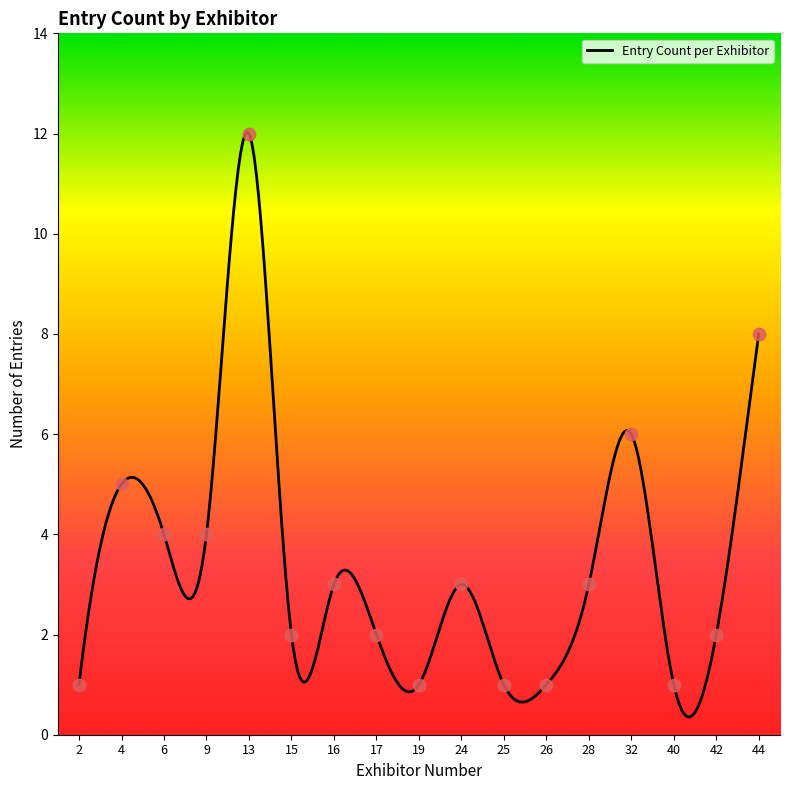

Which has a higher value, 40 or 2?

40